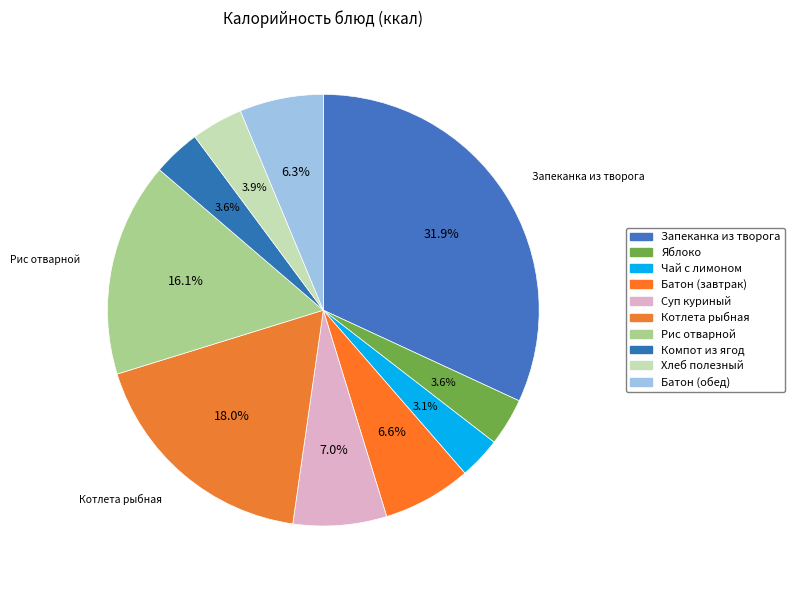

To the nearest percent, what is the average slice percentage?

10%